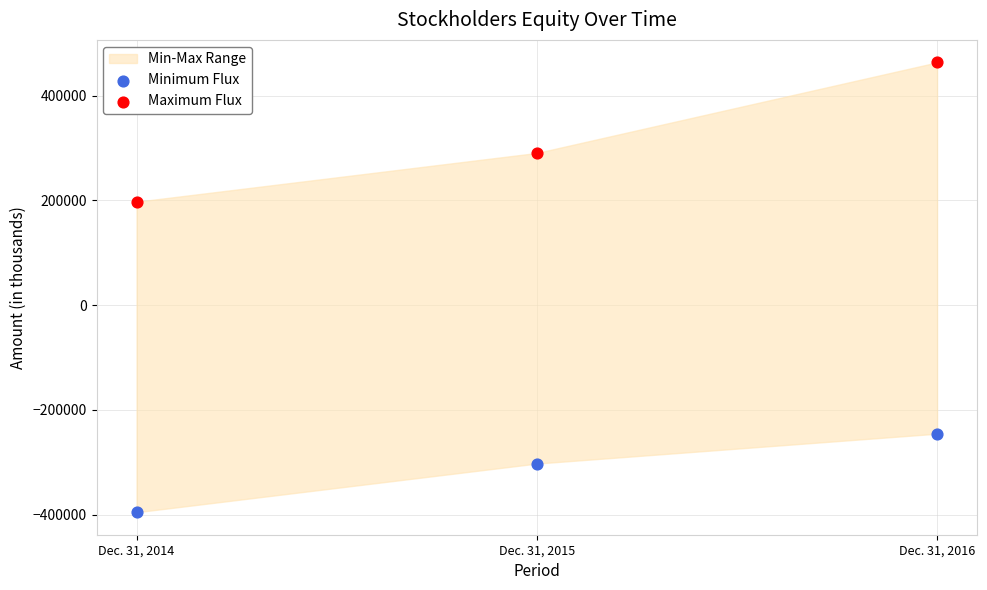

Which series contains the lowest Y value?

Minimum Flux